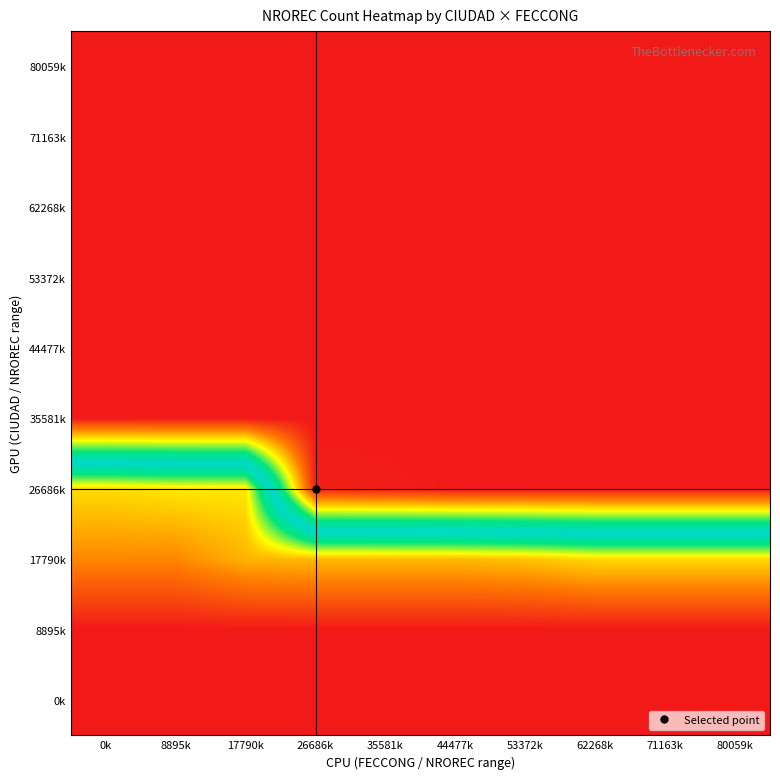

Between 0k and 17790k, which is larger?

17790k